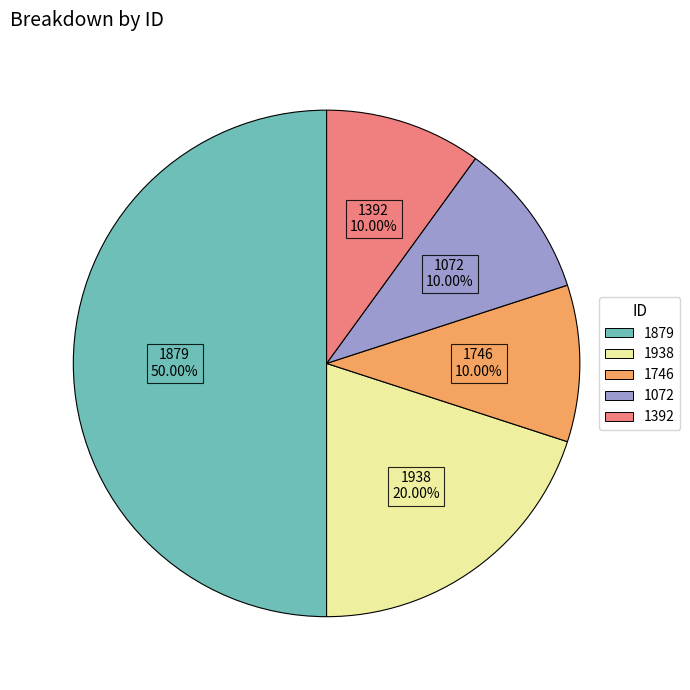

What is the largest slice in the pie chart?

1879